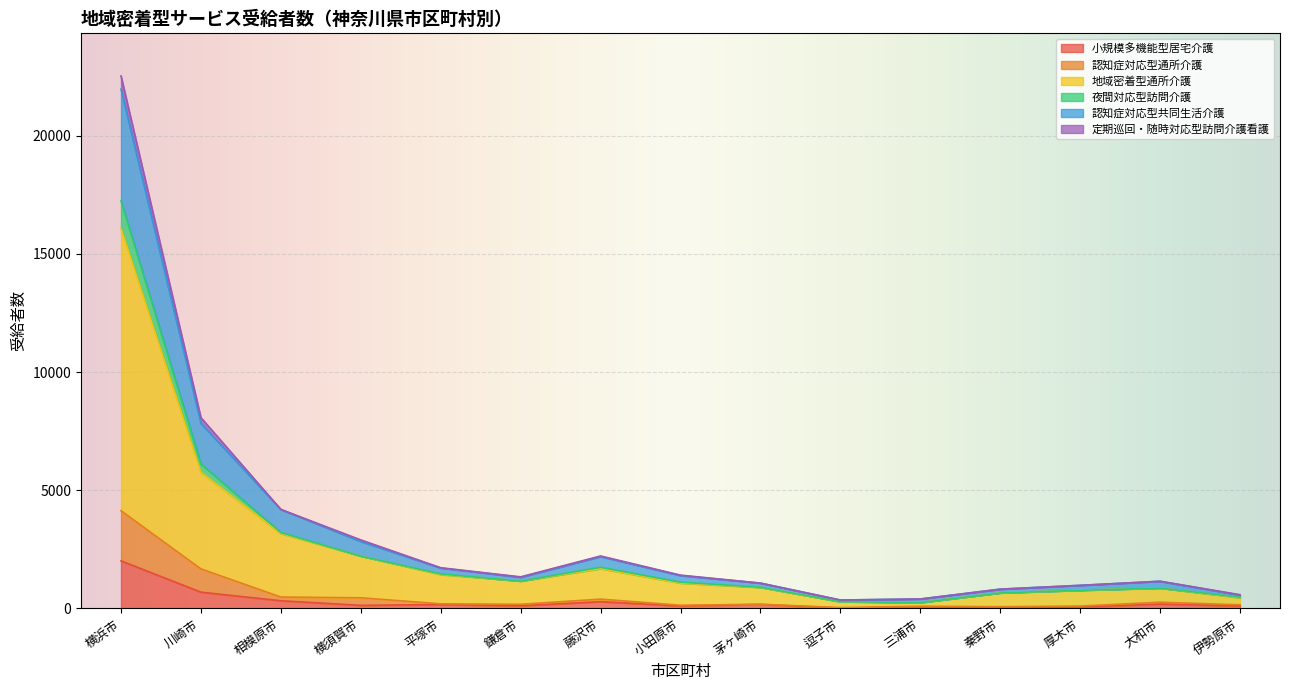

At which category is the sum across all series the highest?

横浜市